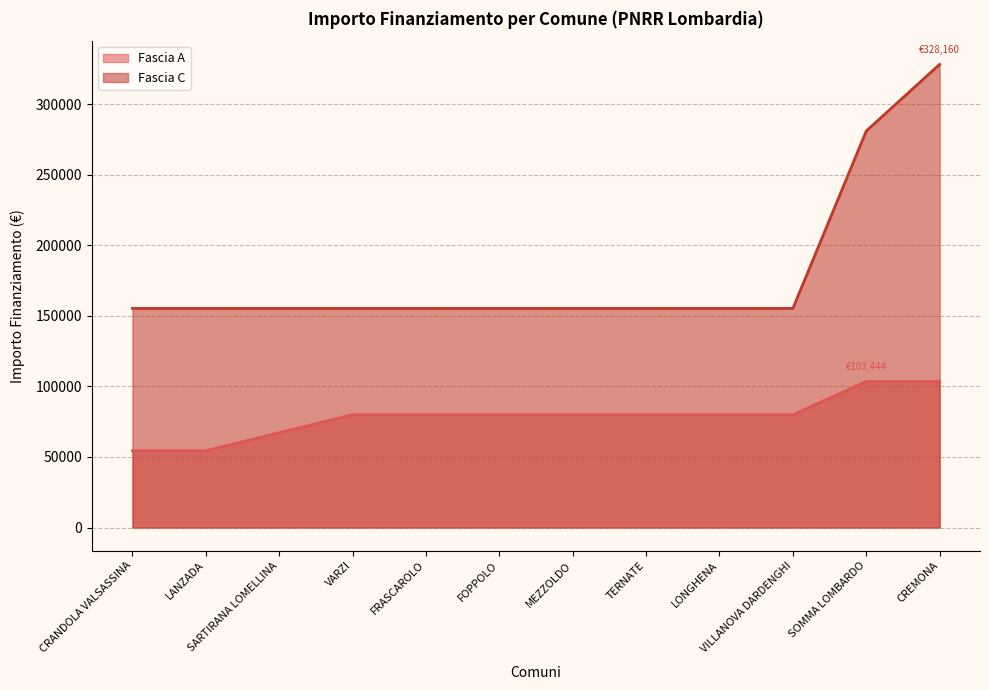

At which category is the sum across all series the highest?

CREMONA